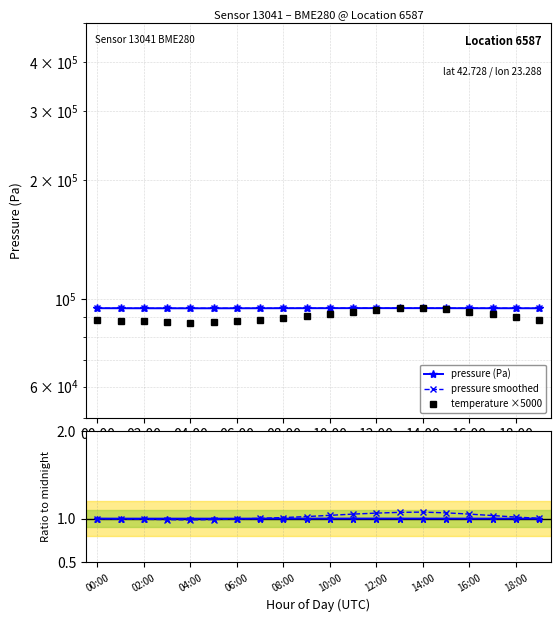

How many interior local valleys does the temperature ×5000 series have?

1